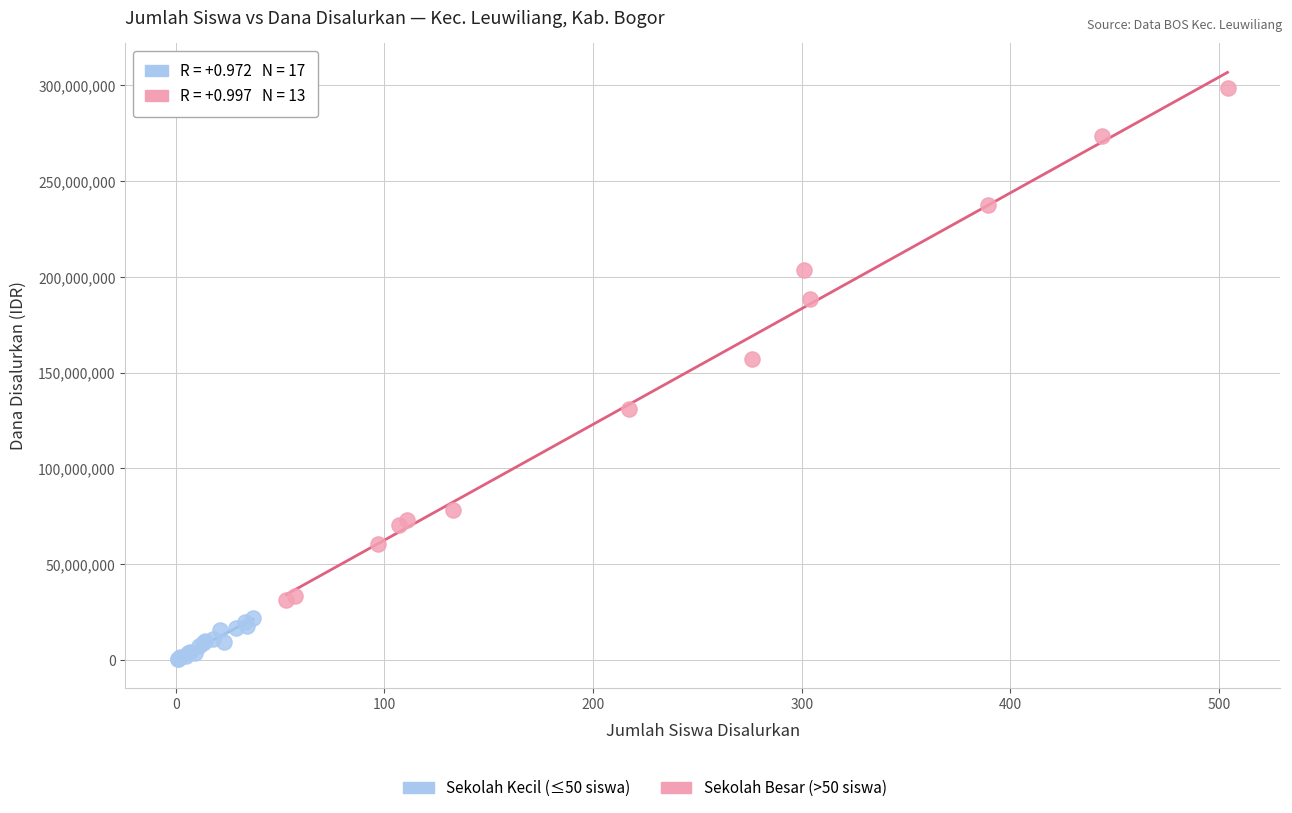

Which series reaches the maximum Y coordinate?

Sekolah Besar (>50 siswa)